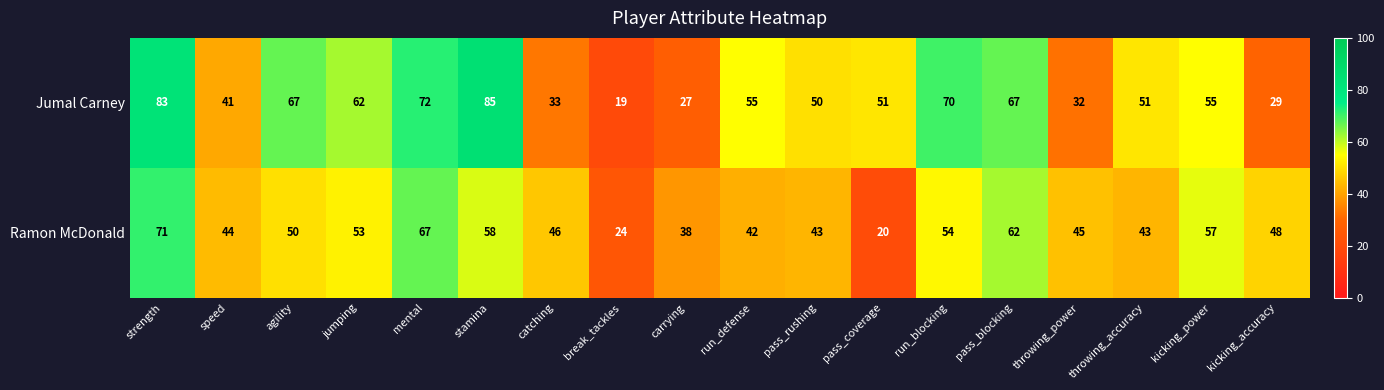

True or false: Jumal Carney has a value of 32 at throwing_power.

True